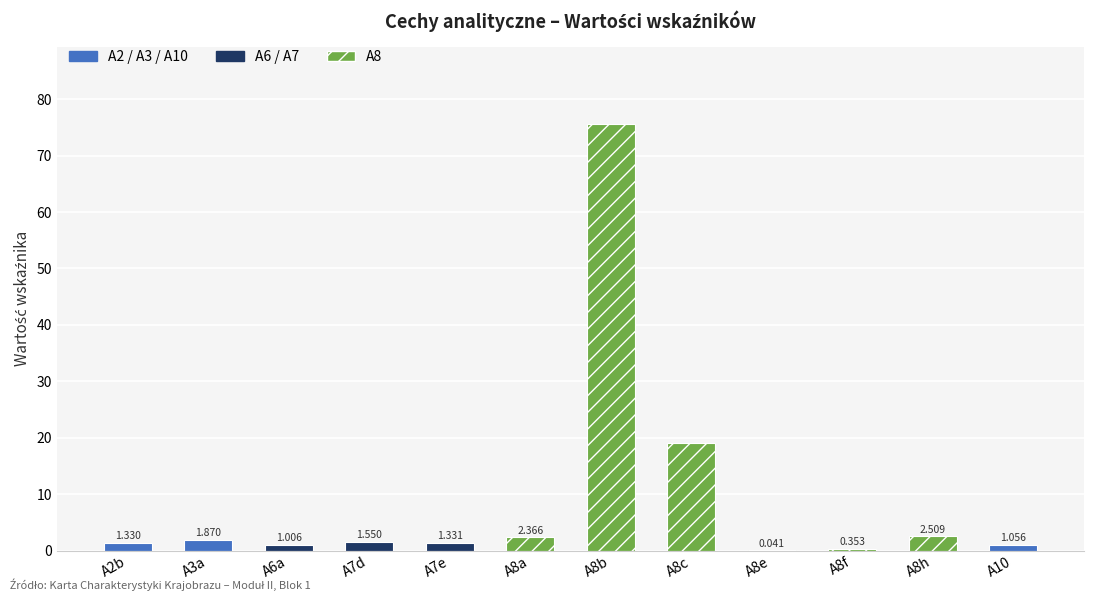

Where is the data nearest to the value 37?

A8c